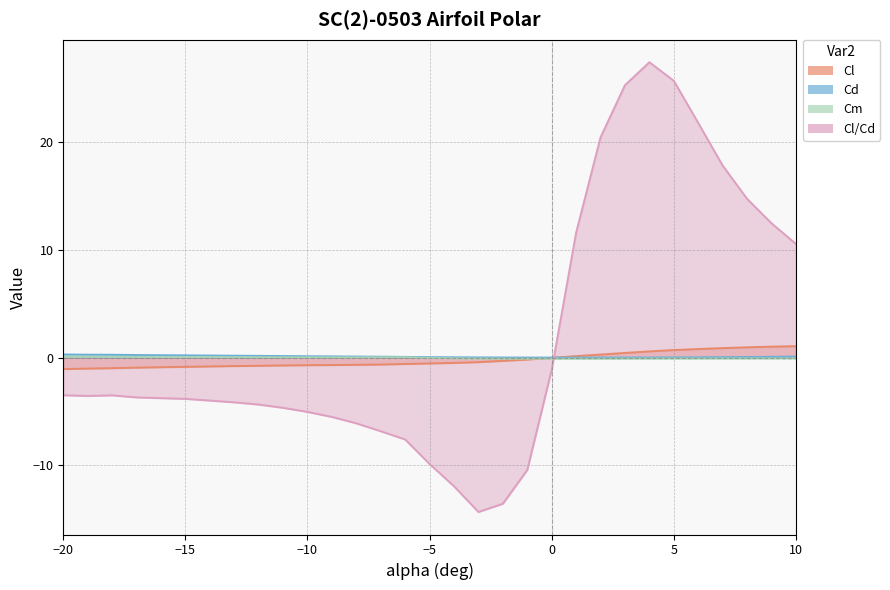

Which series changed the most between -10 and -6?

Cl/Cd